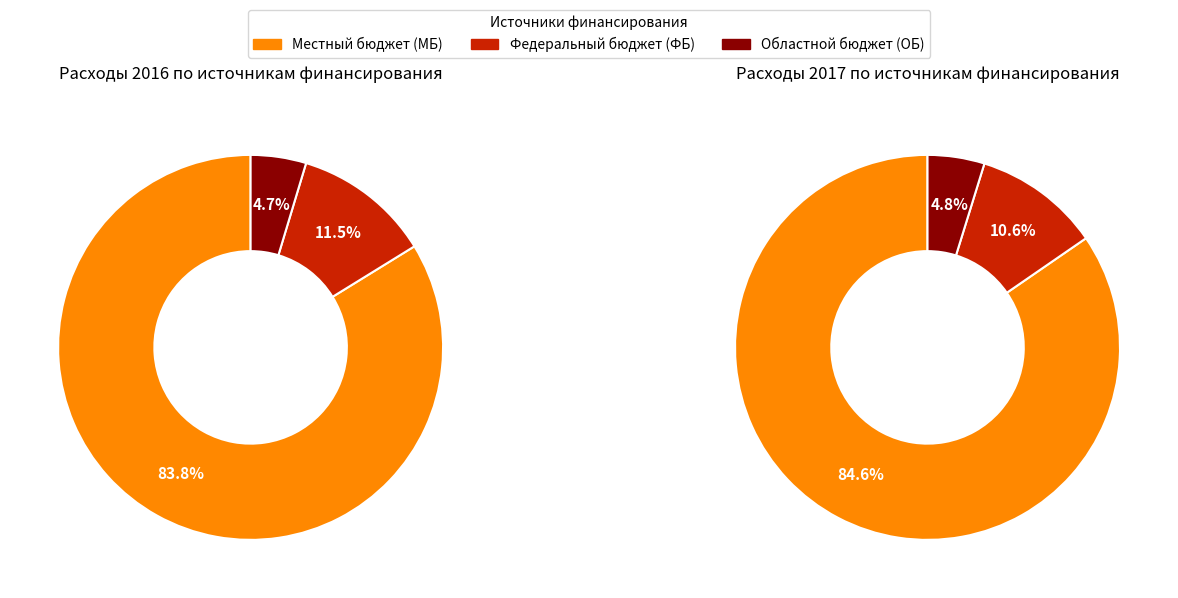

Between 3 and 4, which series saw the biggest shift?

ОБ